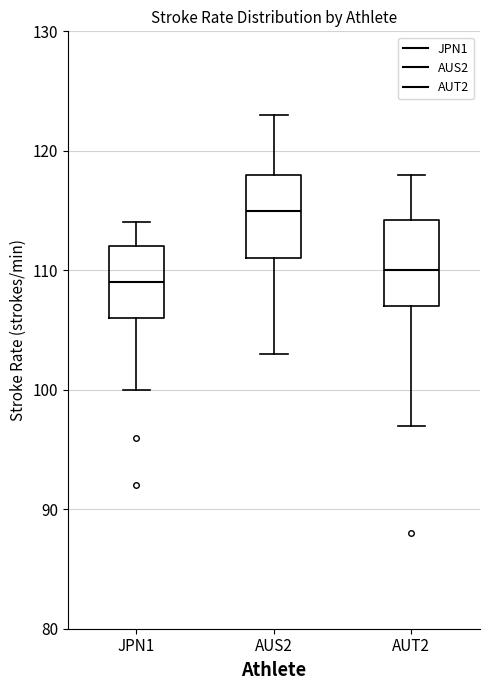

Which box's median line is the highest?

AUS2